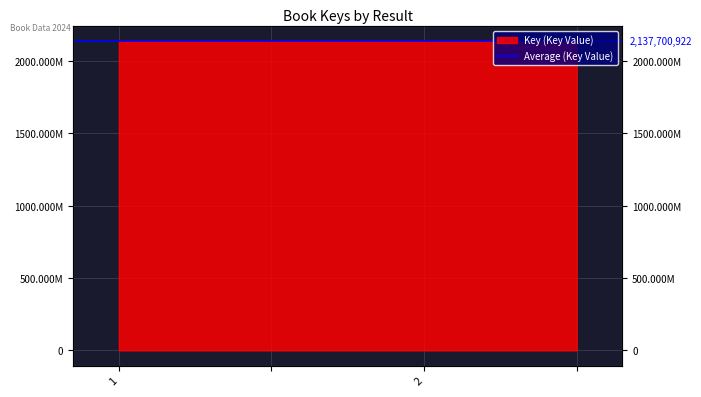

How many lines are shown in the chart?

1